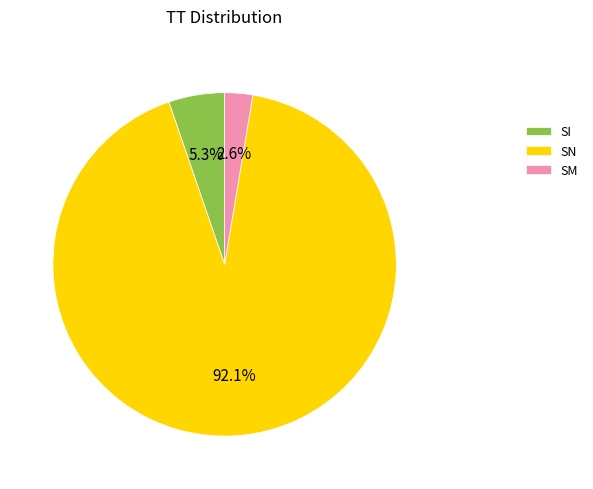

True or false: SI accounts for 5% of the total.

True